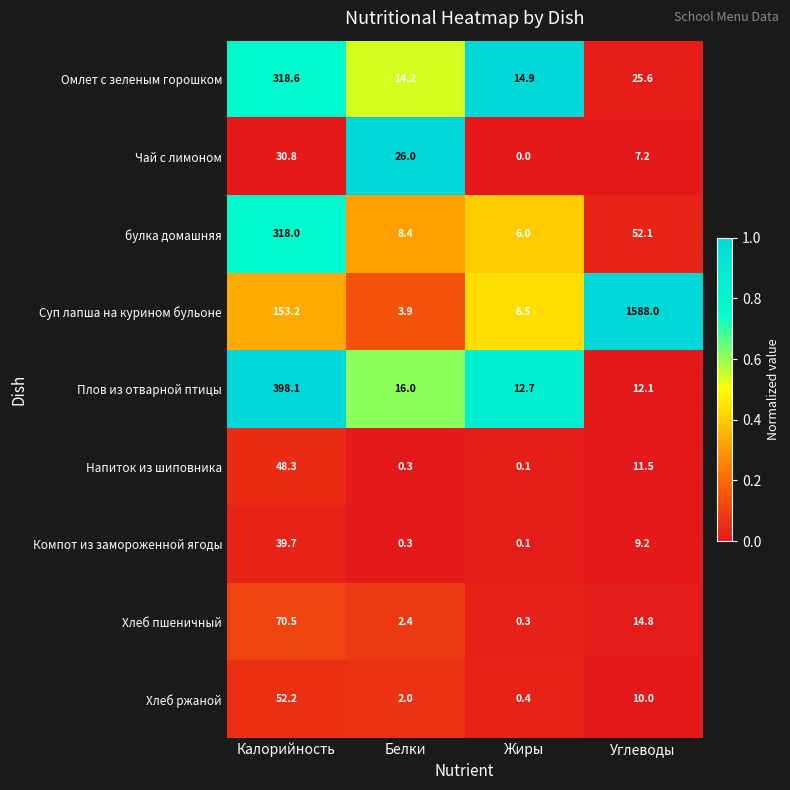

What is the difference between the second highest and minimum values in the Чай с лимоном series?

26.0